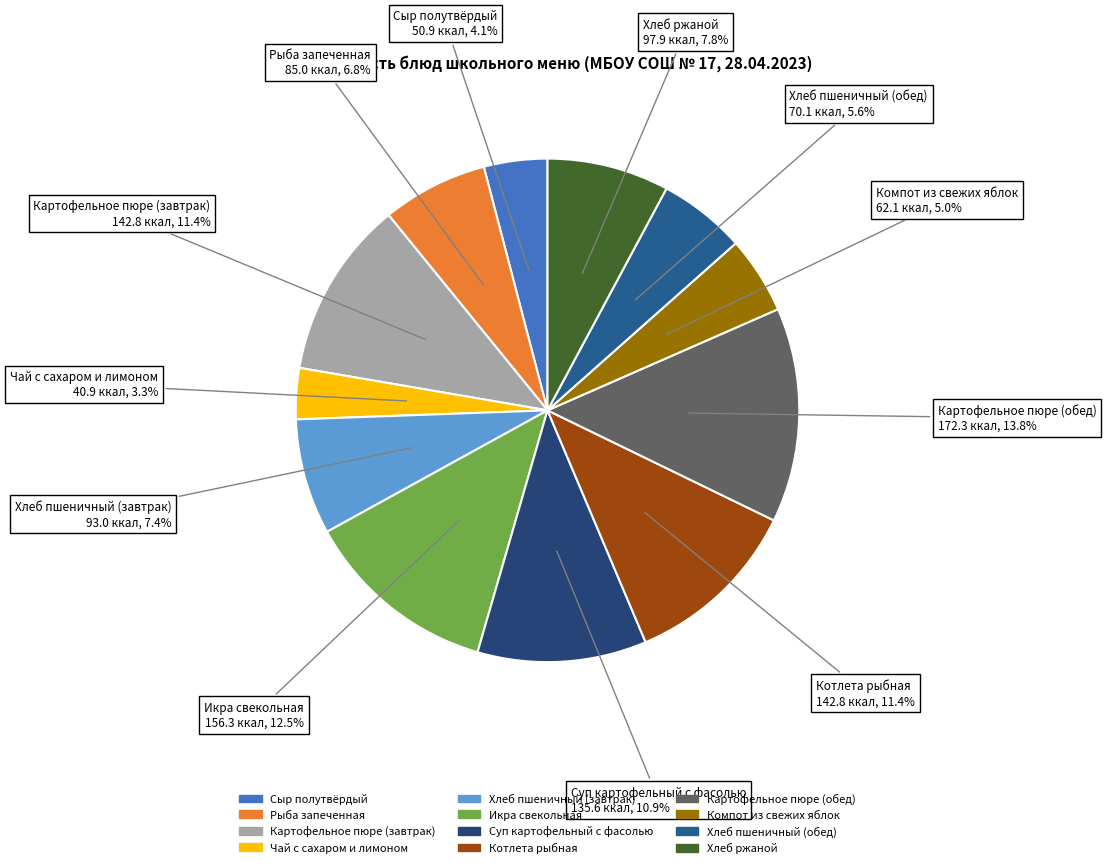

To the nearest percent, what is the average slice percentage?

8%